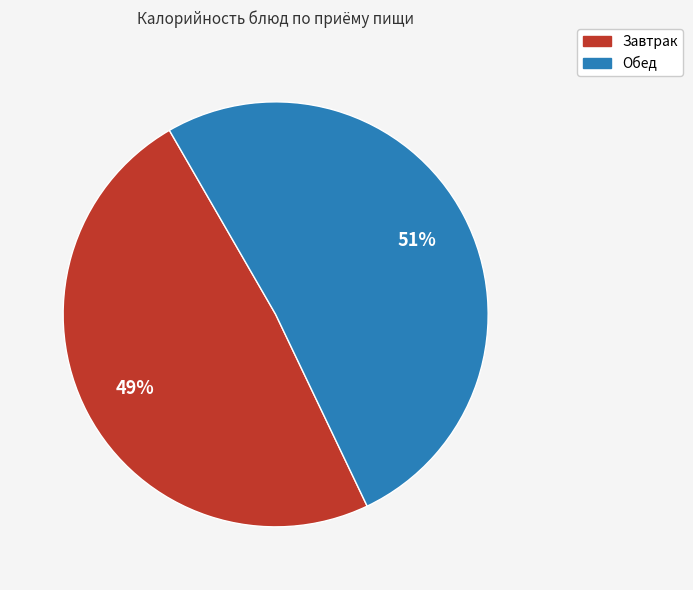

Does any single category account for the majority?

Yes